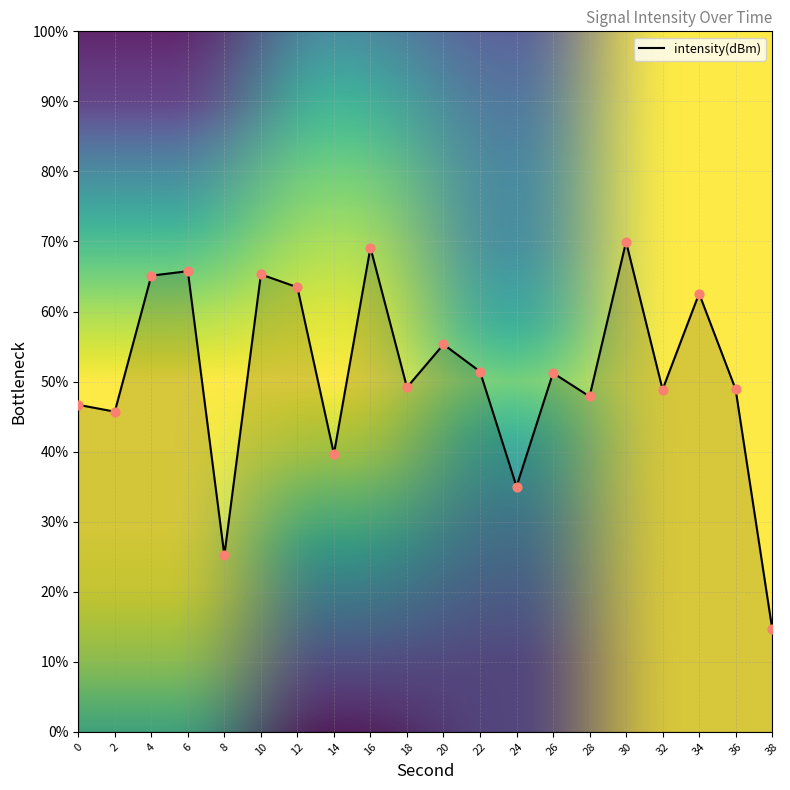

What is the ratio of the value at 8 to the value at 20?

0.5